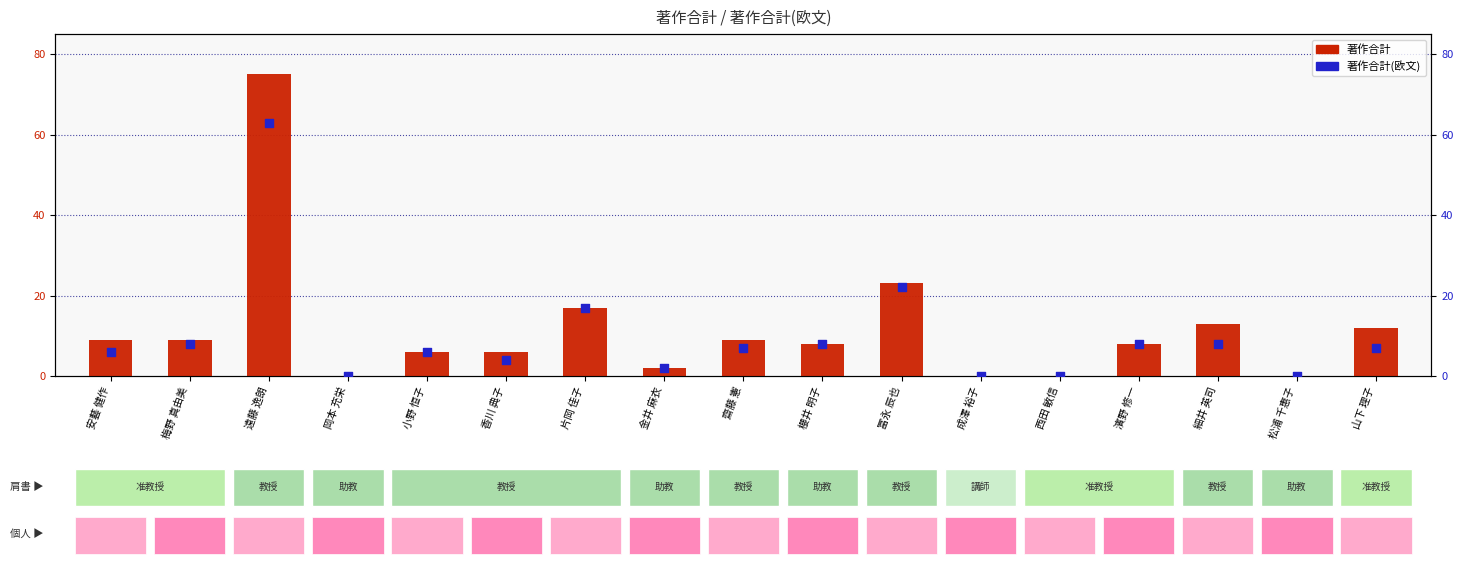

What is the total value across all series at 金井 麻衣?

4